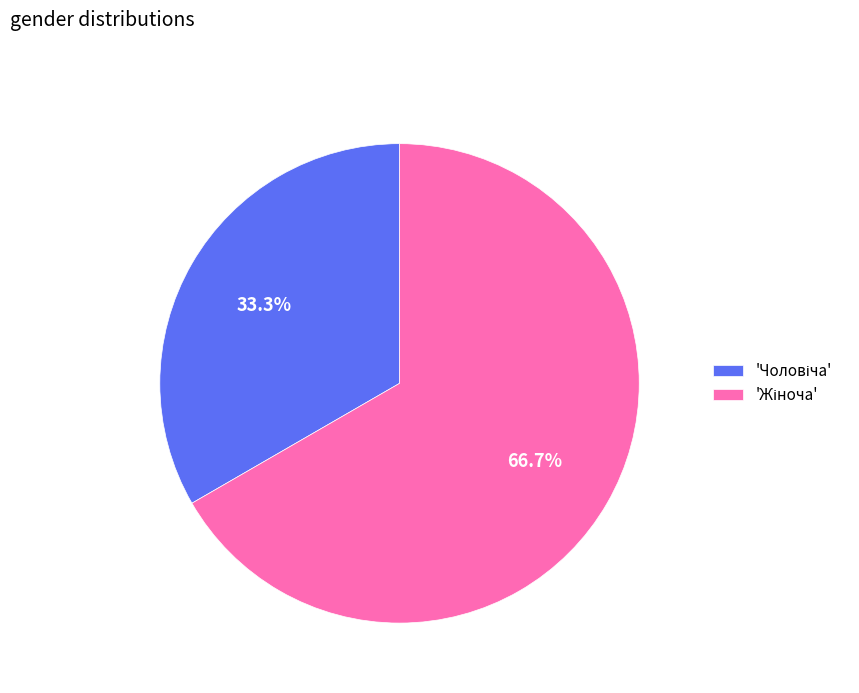

Is there a majority slice in this chart?

Yes